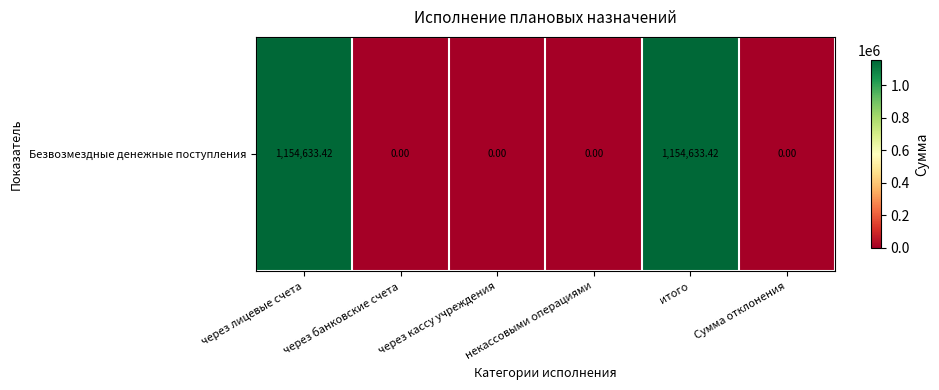

Rank the categories by value from highest to lowest.

через лицевые счета, итого, через банковские счета, через кассу учреждения, некассовыми операциями, Сумма отклонения